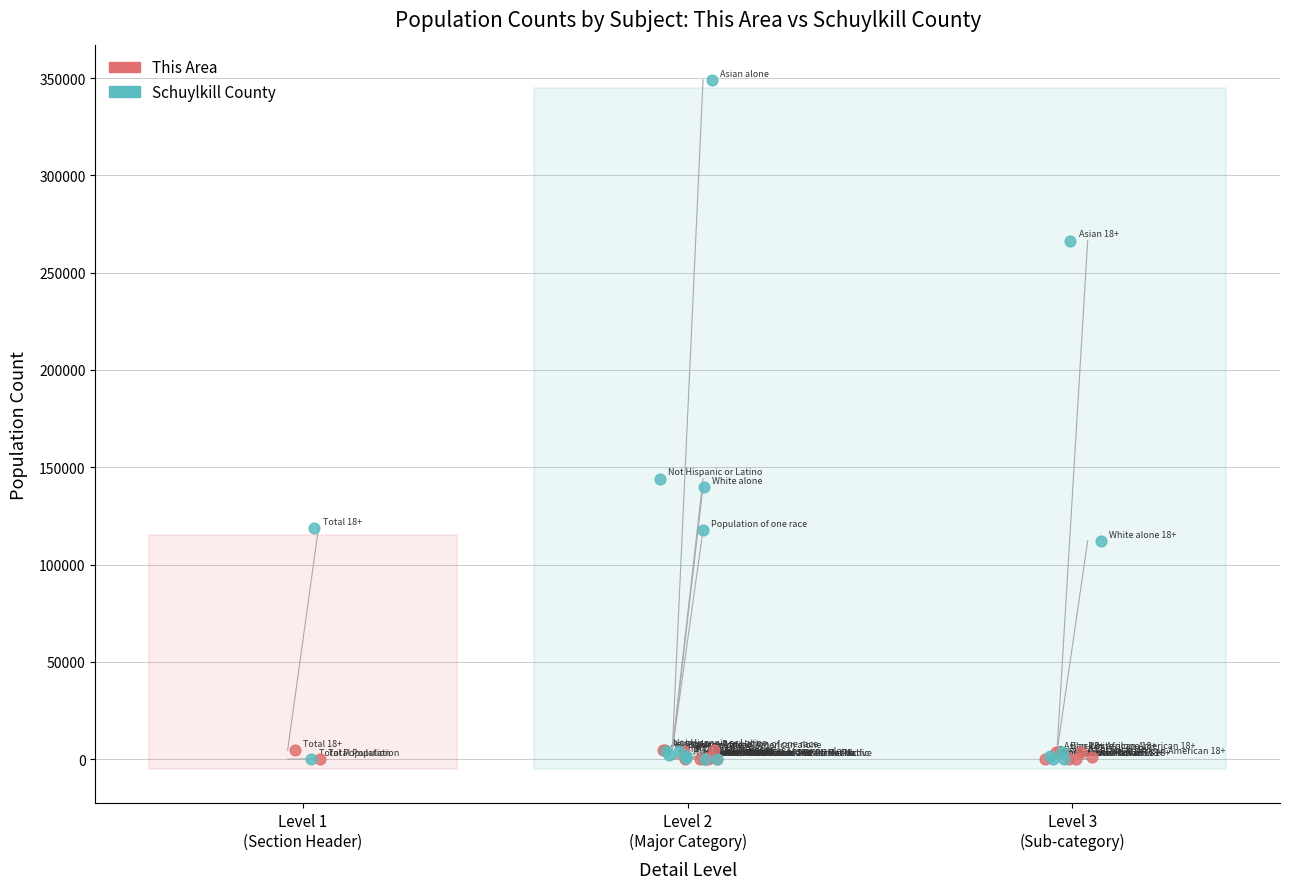

What are all the series names shown in the legend?

This Area, Schuylkill County